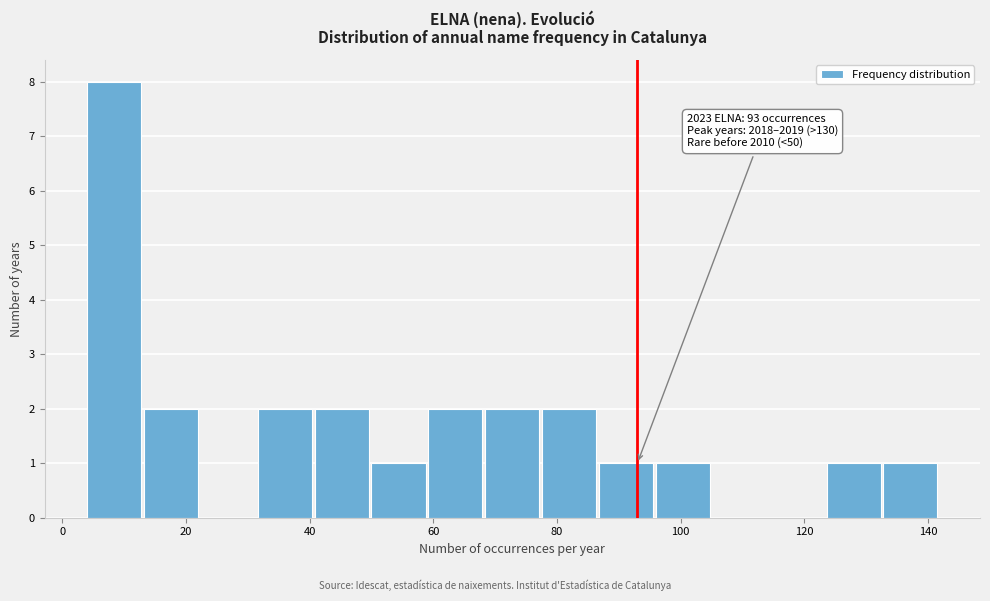

Over which range of the x-axis is the bar tallest?

4.0 to 13.2